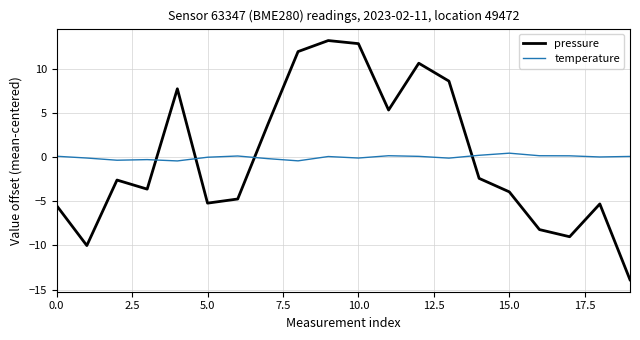

What is the greatest value displayed?

13.2